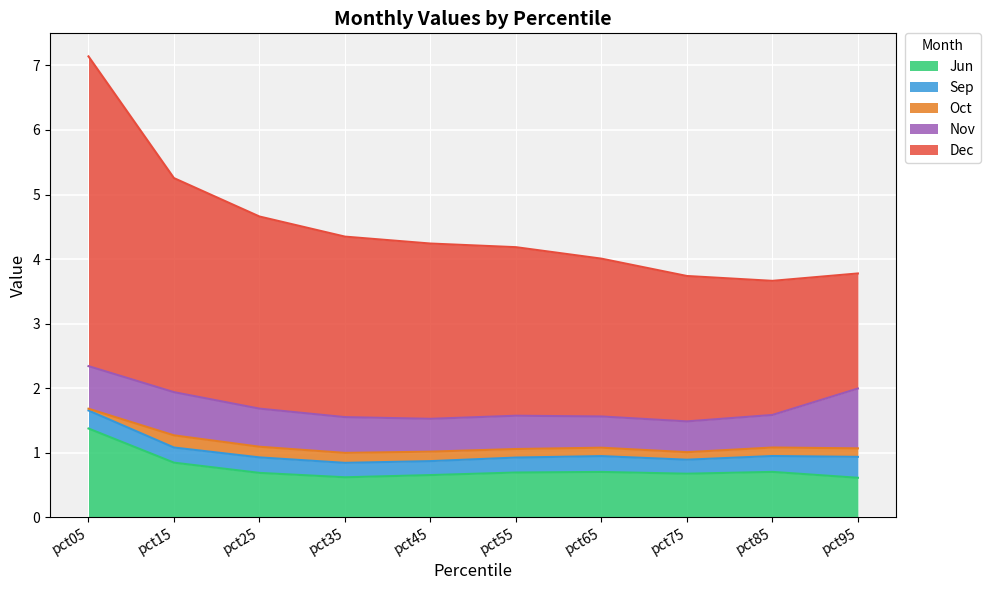

What are all the series names shown in the legend?

Jun, Sep, Oct, Nov, Dec